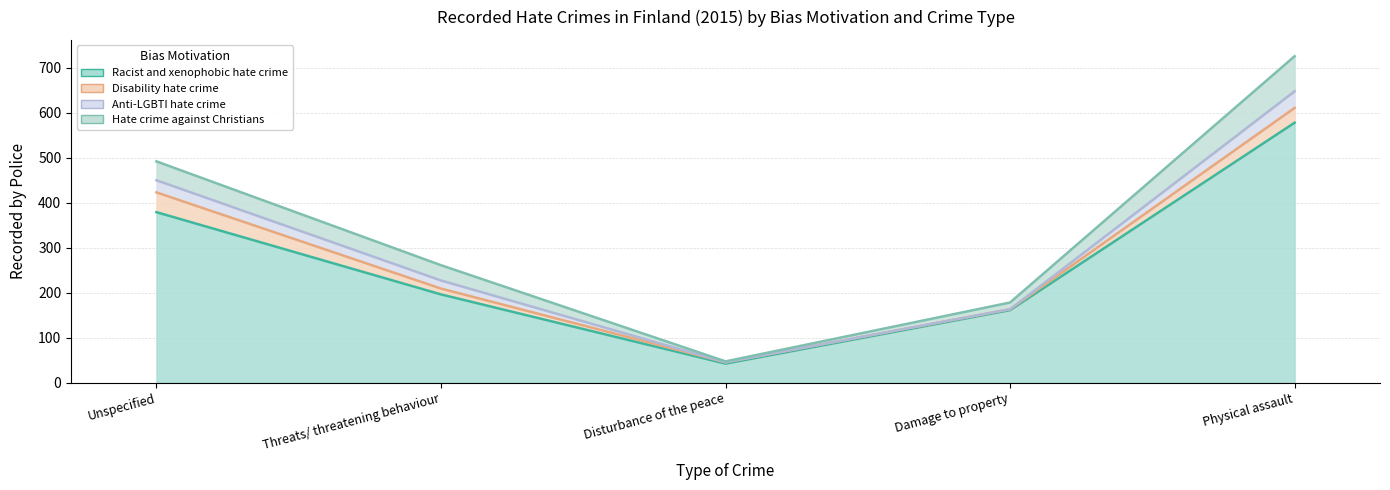

Reading right to left, transcribe all the data shown in this chart.

Racist and xenophobic hate crime: 578	161	42	196	379
Disability hate crime: 33	2	3	13	44
Anti-LGBTI hate crime: 37	0	0	18	27
Hate crime against Christians: 78	15	2	34	42